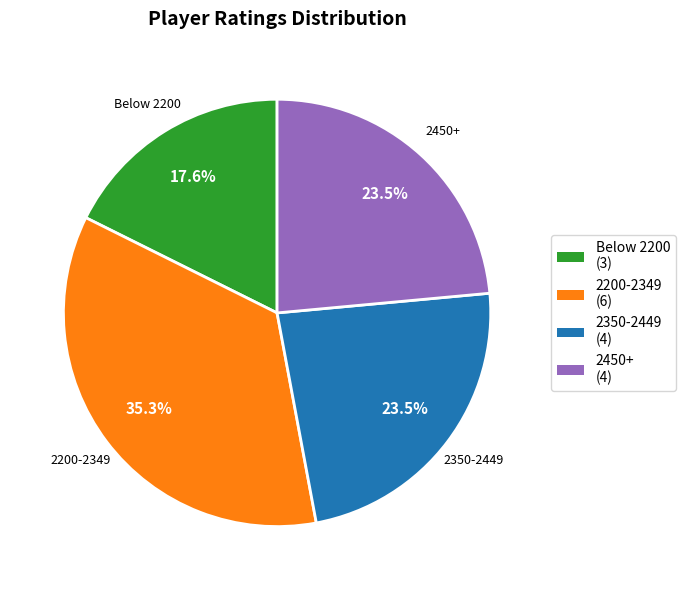

Which category has the smallest portion of the pie?

Below 2200 (3)